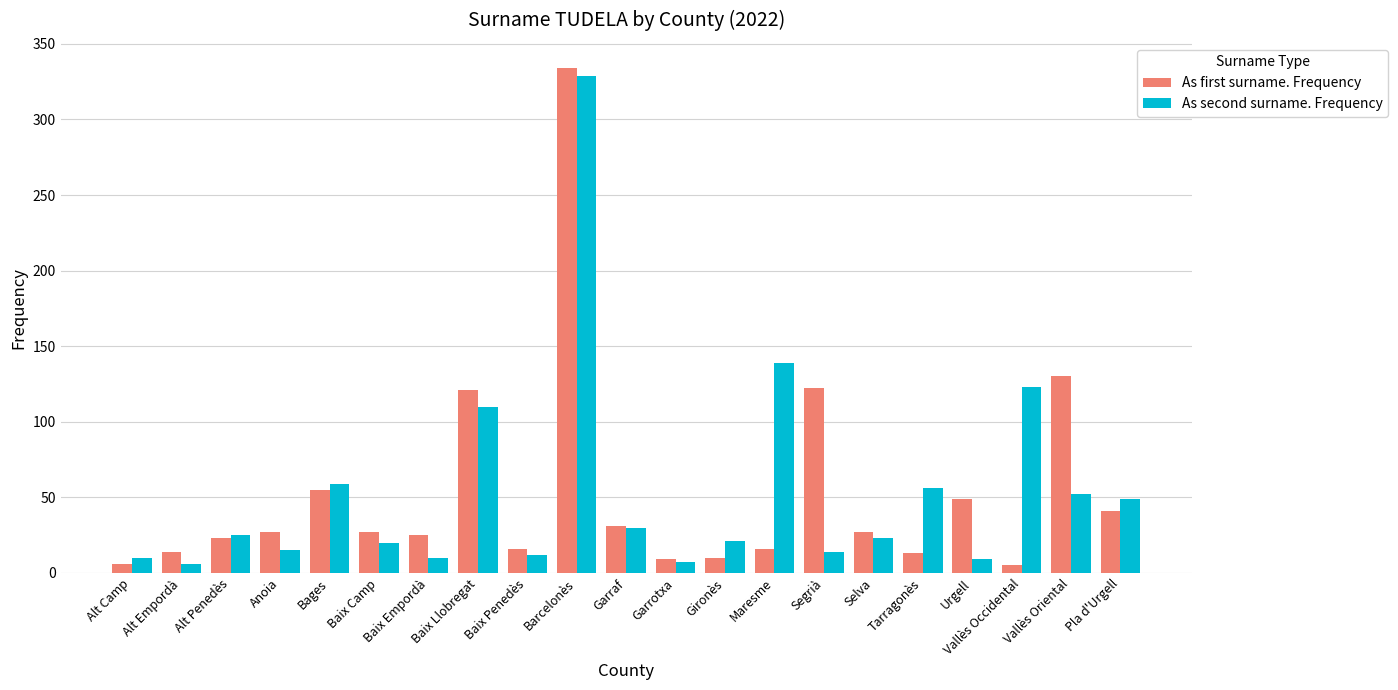

Where is As second surname. Frequency nearest to the value 167?

Maresme